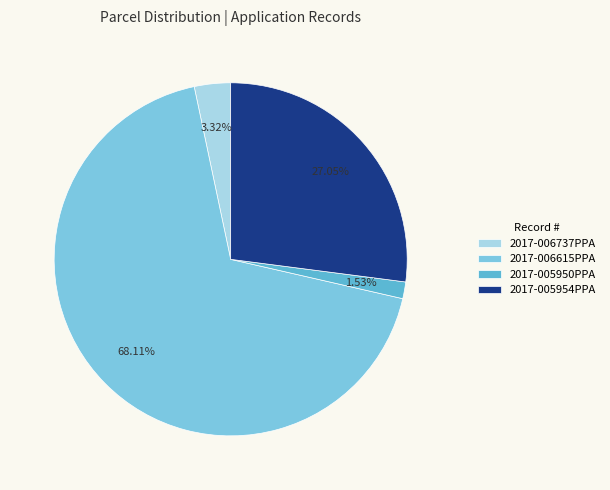

What percentage is the 2017-006737PPA slice, to the nearest percent?

3%